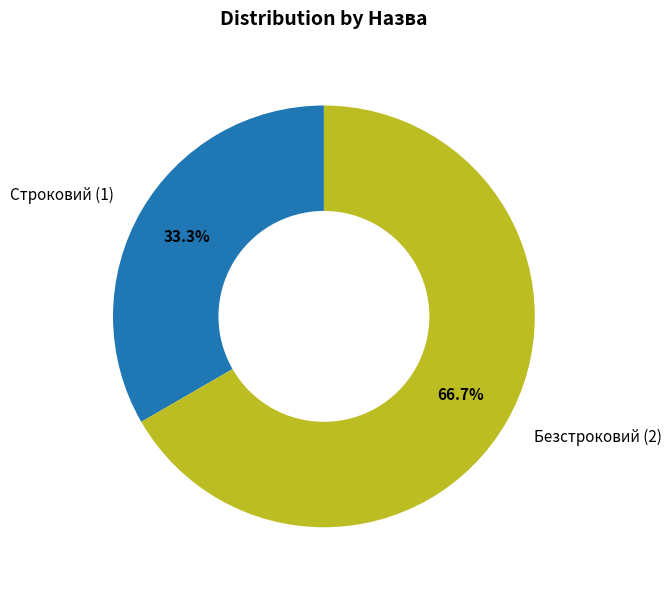

Which category has the biggest portion of the pie?

Безстроковий